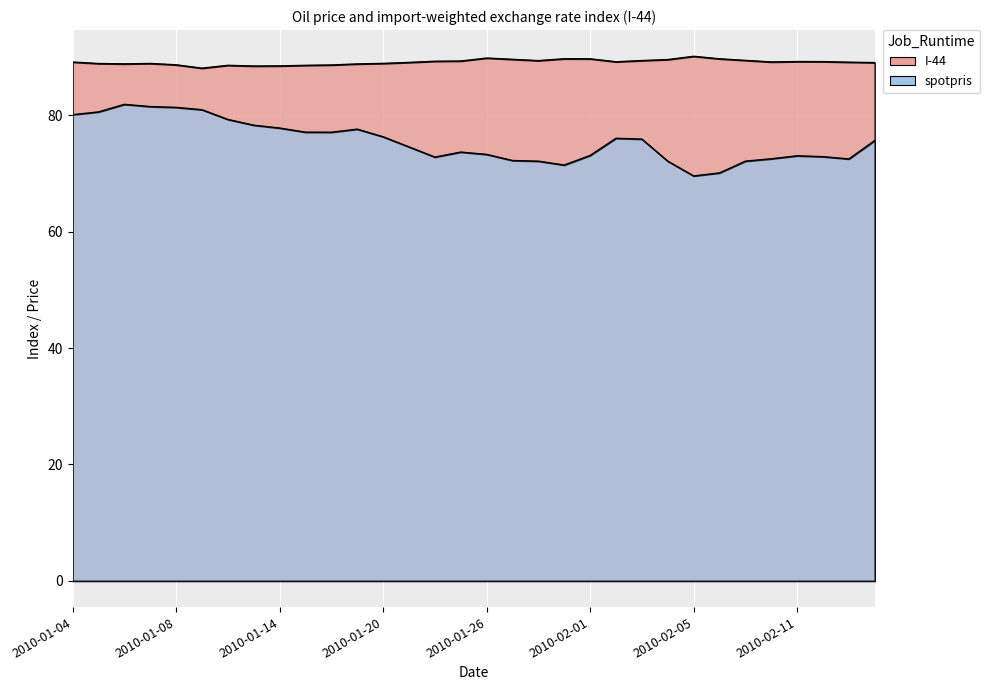

Rank the series at 2010-01-20 from lowest to highest value.

spotpris, I-44